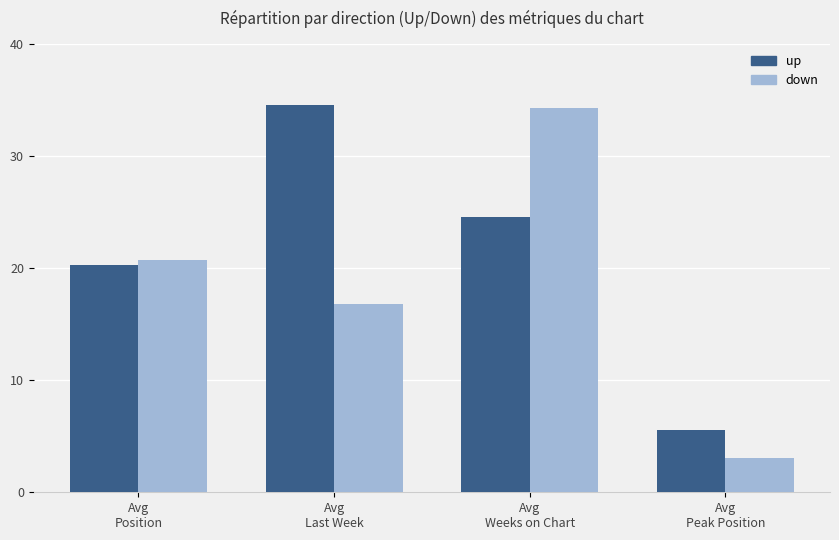

What is the average value of the down series?

18.7